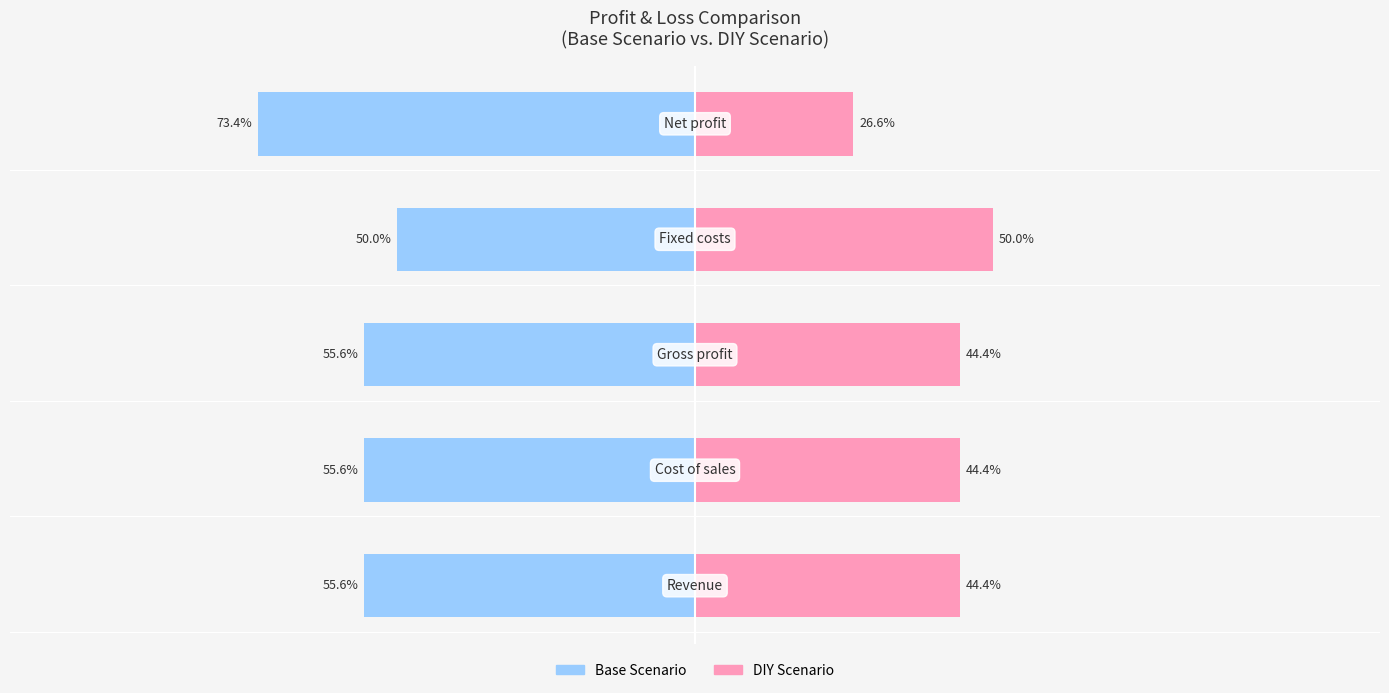

True or false: Female has a value of 38.4 at 4.

False